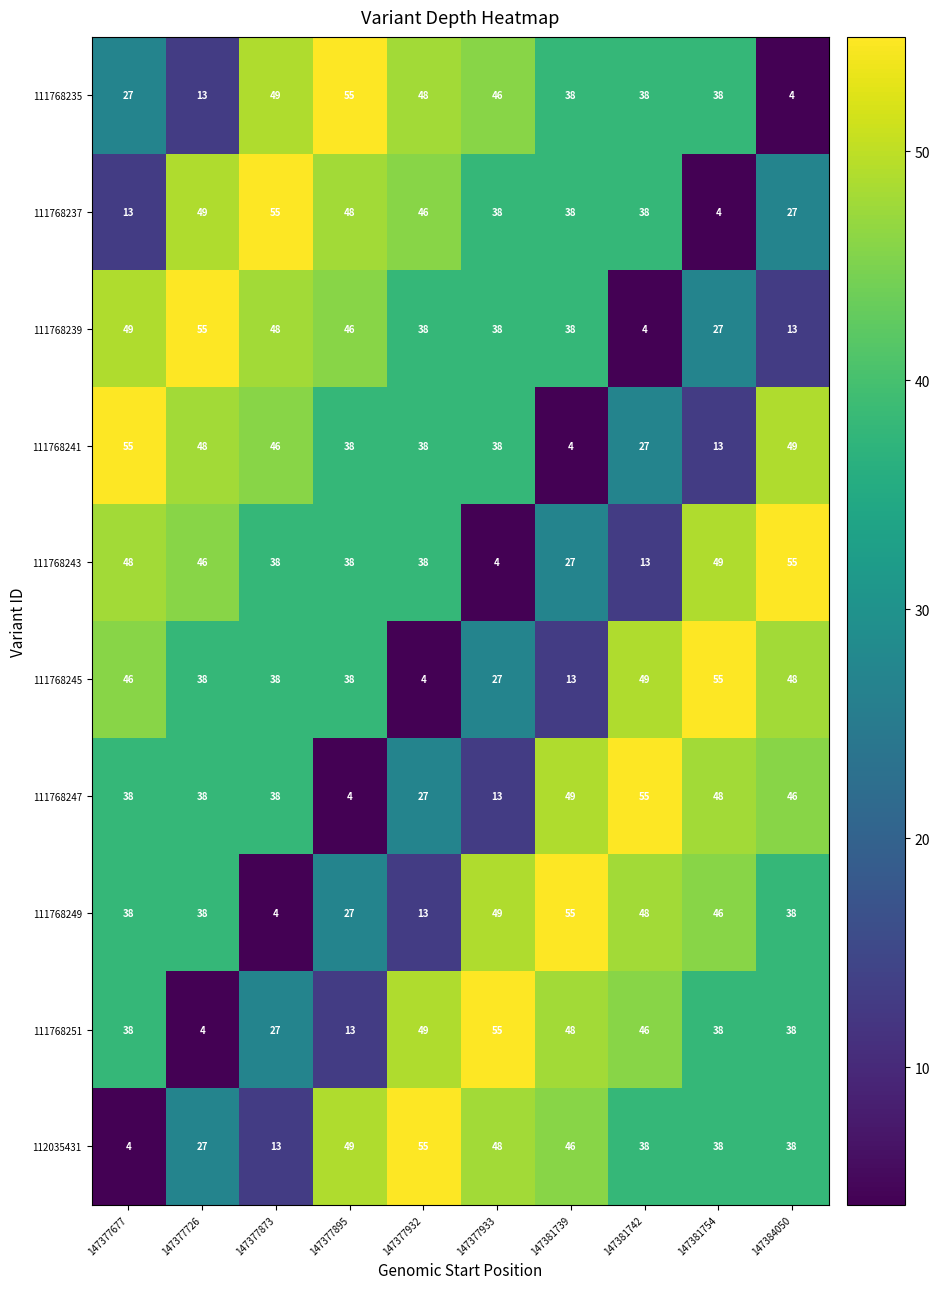

What is the total value across all series at 147381742?

356